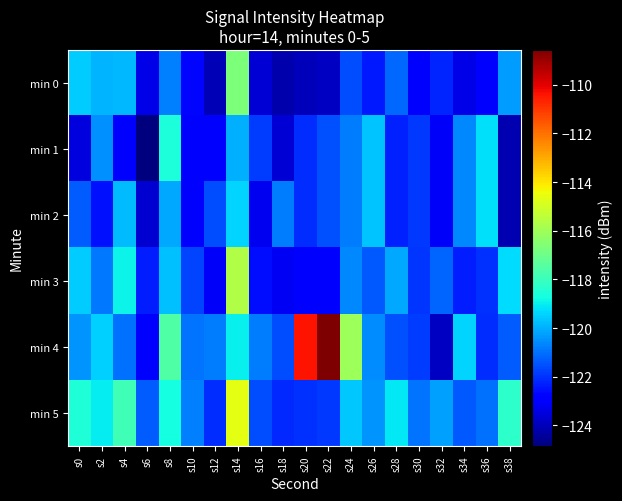

Reading left to right, transcribe all the data shown in this chart.

min 0: s0=-119.5	s2=-119.9	s4=-119.9	s6=-123.3	s8=-120.7	s10=-122.7	s12=-124.1	s14=-116.7	s16=-123.6	s18=-124.2	s20=-124.0	s22=-123.9	s24=-121.6	s26=-122.4	s28=-121.1	s30=-122.9	s32=-122.2	s34=-123.4	s36=-123.0	s38=-120.3
min 1: s0=-123.5	s2=-120.5	s4=-123.0	s6=-124.9	s8=-118.6	s10=-123.0	s12=-122.8	s14=-120.0	s16=-121.8	s18=-123.6	s20=-122.1	s22=-121.5	s24=-120.8	s26=-119.7	s28=-122.3	s30=-121.9	s32=-123.1	s34=-120.6	s36=-119.2	s38=-124.1
min 2: s0=-121.3	s2=-122.5	s4=-119.8	s6=-123.7	s8=-120.1	s10=-122.9	s12=-121.6	s14=-119.4	s16=-123.2	s18=-120.8	s20=-122.1	s22=-121.5	s24=-120.8	s26=-119.7	s28=-122.3	s30=-121.9	s32=-123.1	s34=-120.6	s36=-119.2	s38=-124.1
min 3: s0=-119.5	s2=-120.9	s4=-118.9	s6=-122.3	s8=-119.7	s10=-121.7	s12=-123.1	s14=-115.7	s16=-122.6	s18=-123.2	s20=-123.0	s22=-122.9	s24=-120.6	s26=-121.4	s28=-120.1	s30=-121.9	s32=-121.2	s34=-122.4	s36=-122.0	s38=-119.3
min 4: s0=-120.5	s2=-119.5	s4=-121.0	s6=-122.9	s8=-117.6	s10=-121.0	s12=-120.8	s14=-119.0	s16=-120.8	s18=-121.6	s20=-110.4	s22=-108.6	s24=-116.1	s26=-120.5	s28=-121.5	s30=-121.8	s32=-123.9	s34=-119.4	s36=-122.1	s38=-121.3
min 5: s0=-118.5	s2=-119.0	s4=-117.9	s6=-121.3	s8=-118.7	s10=-120.7	s12=-122.1	s14=-114.7	s16=-121.6	s18=-122.2	s20=-122.0	s22=-121.9	s24=-119.6	s26=-120.4	s28=-119.1	s30=-120.9	s32=-120.2	s34=-121.4	s36=-121.0	s38=-118.3